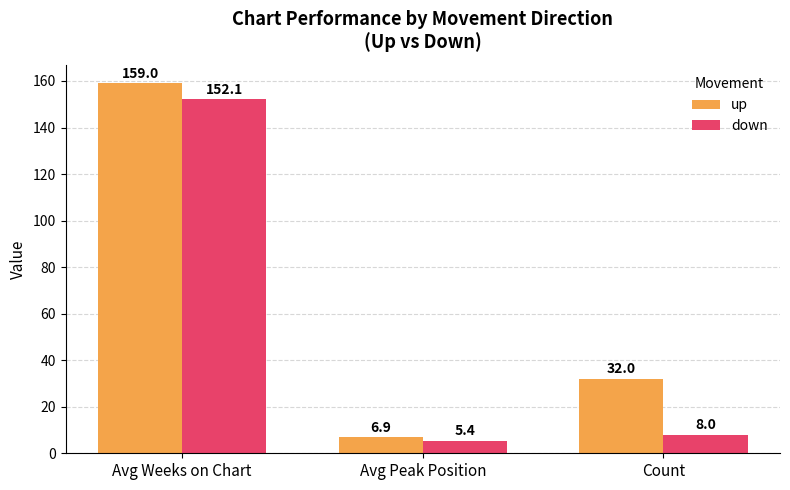

Rank the categories by up value from lowest to highest.

Avg Peak Position, Count, Avg Weeks on Chart